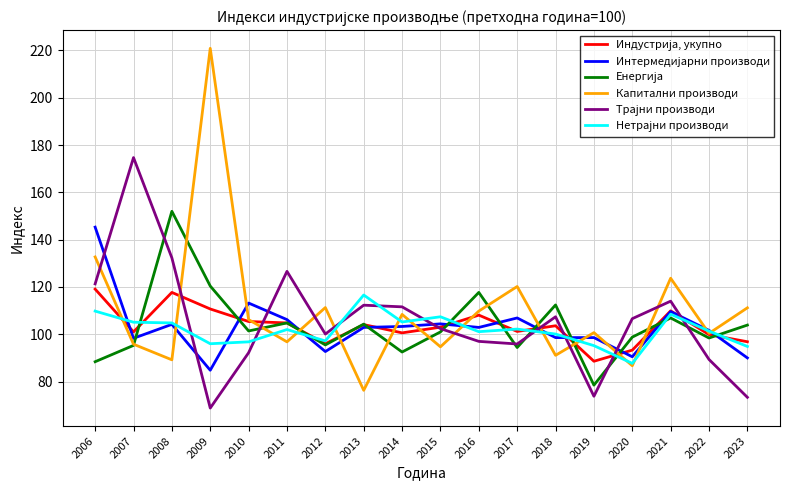

What is the spread (max minus min) of values at 2018?

21.3